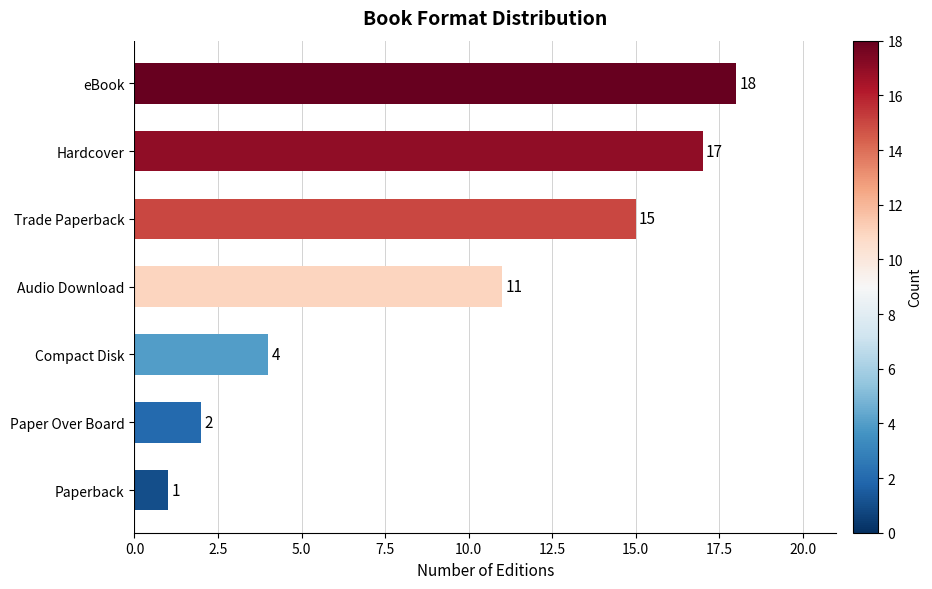

Count the number of data series in this chart.

1